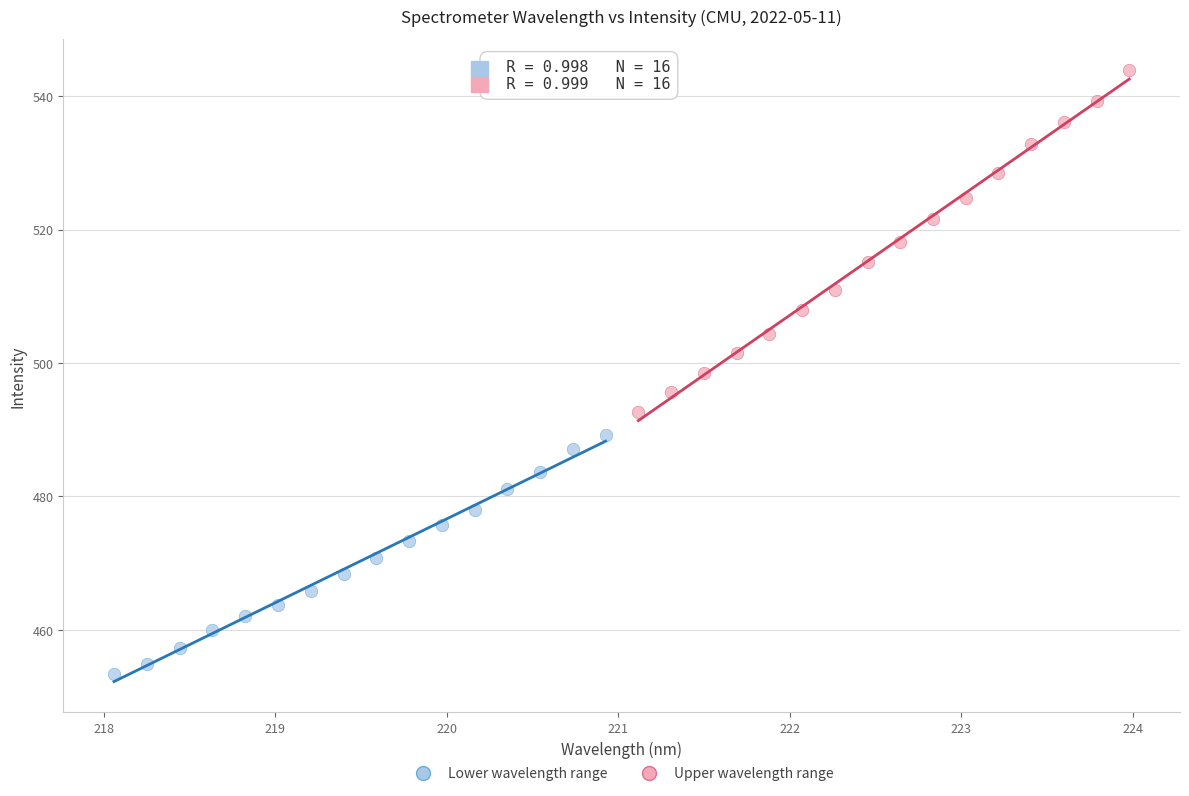

Which series reaches the maximum Y coordinate?

Upper wavelength range